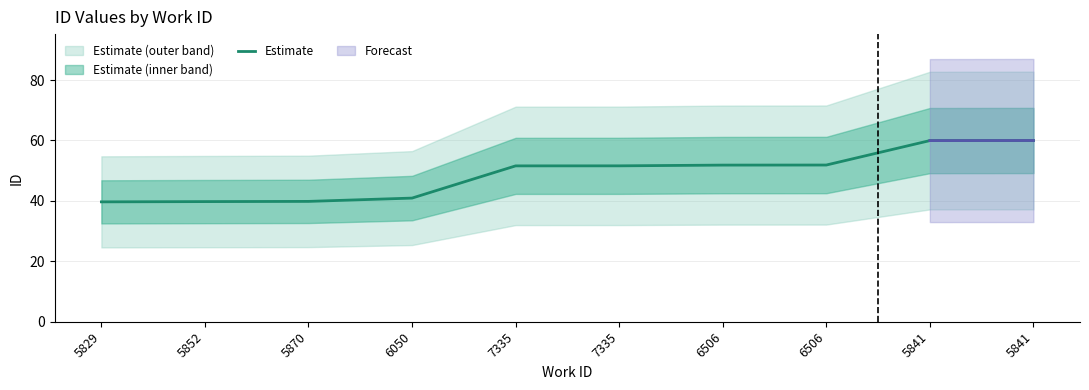

The value at 6506 is 20.1. True or false?

False